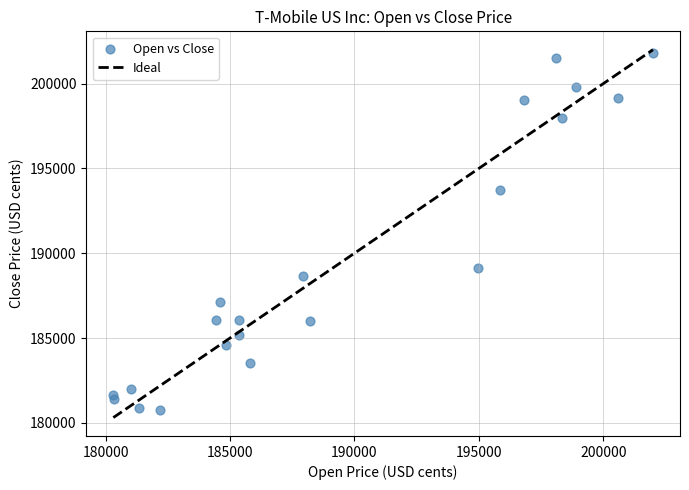

What Y value in the scatter plot is closest to 191256?

189117